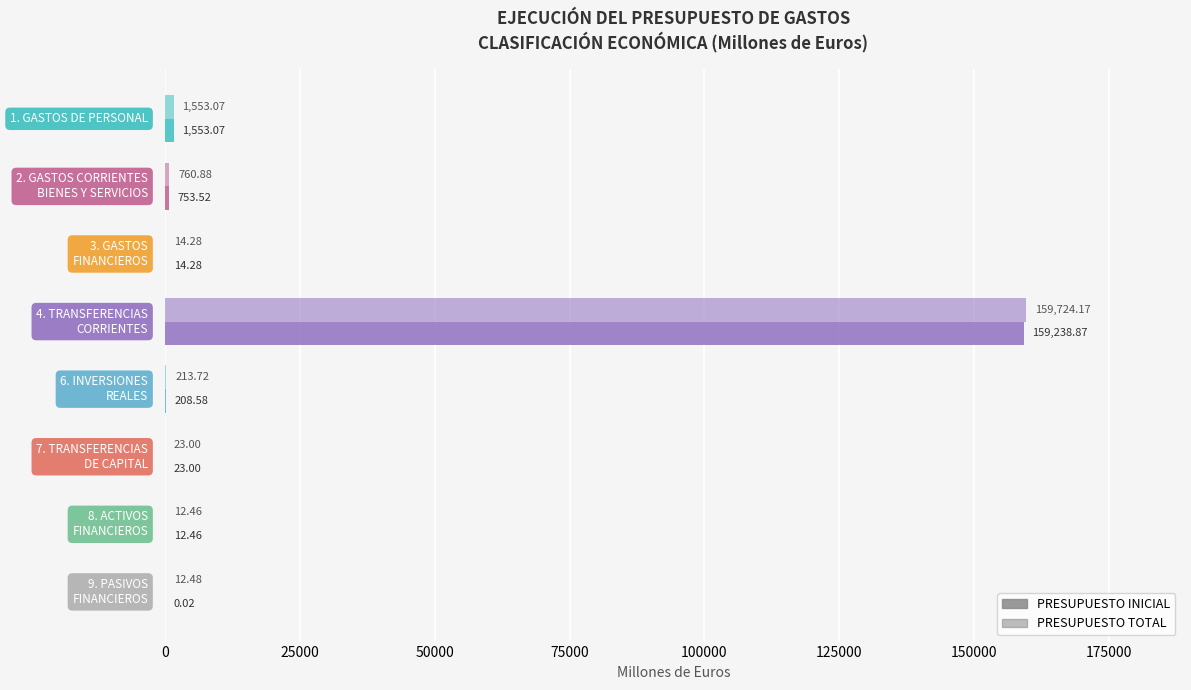

What is the maximum value shown in the chart?

159724.2